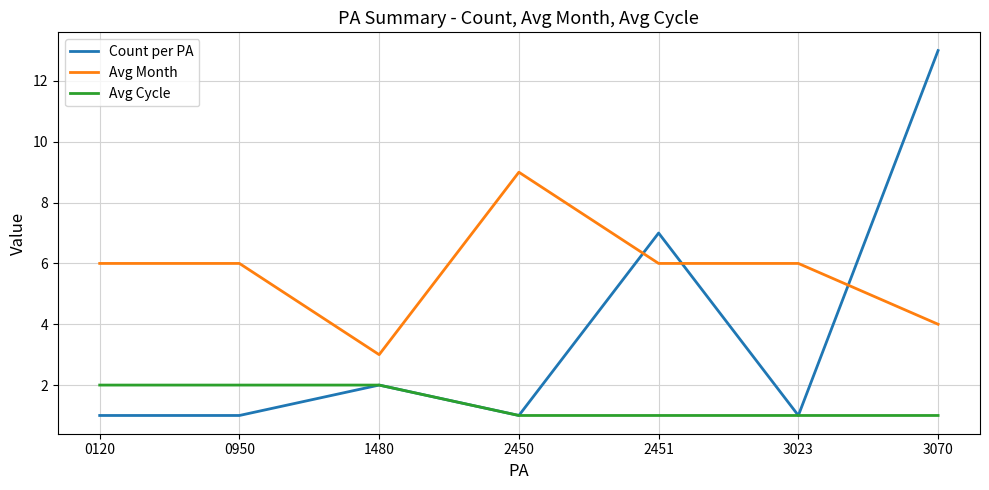

What is the smallest value displayed?

1